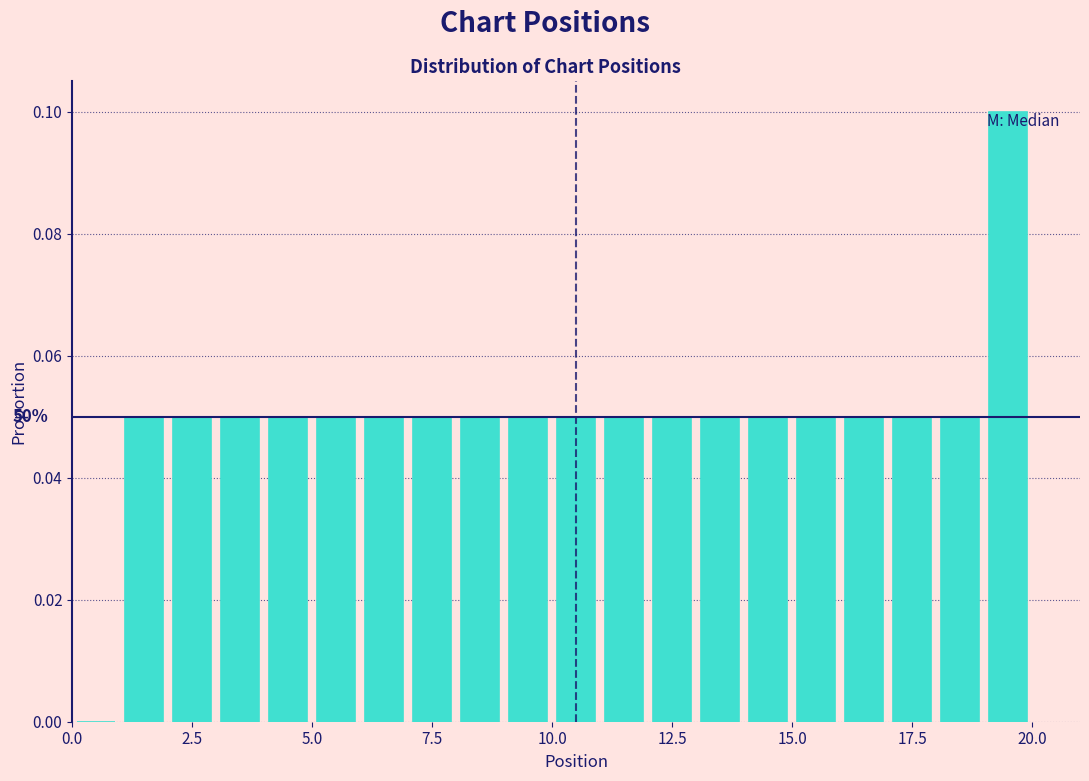

Read against the x-axis, roughly where is the centre of the tallest bar?

19.5